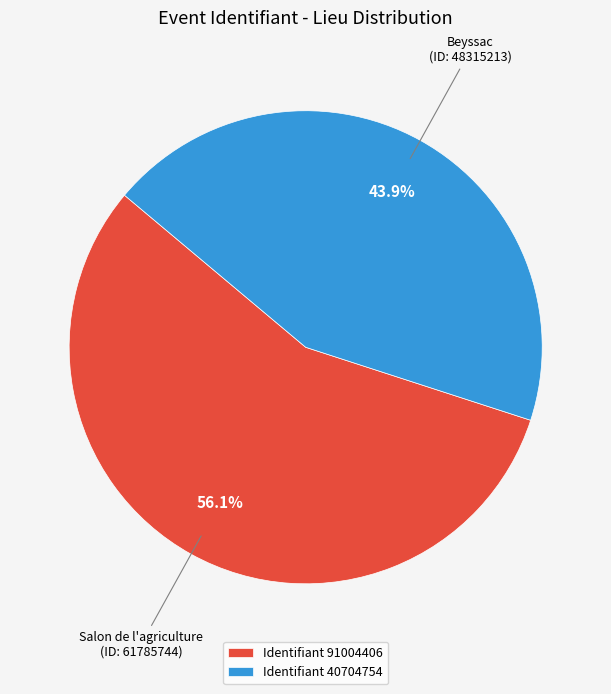

Do Identifiant 40704754 and Identifiant 91004406 together represent more than half of the pie?

Yes